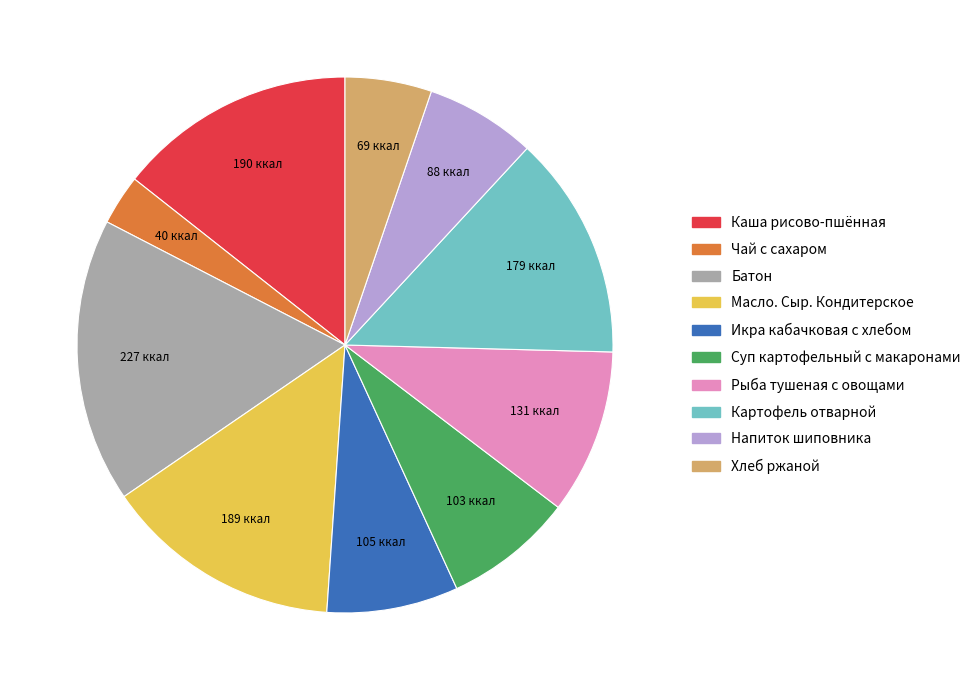

Is there a majority slice in this chart?

No